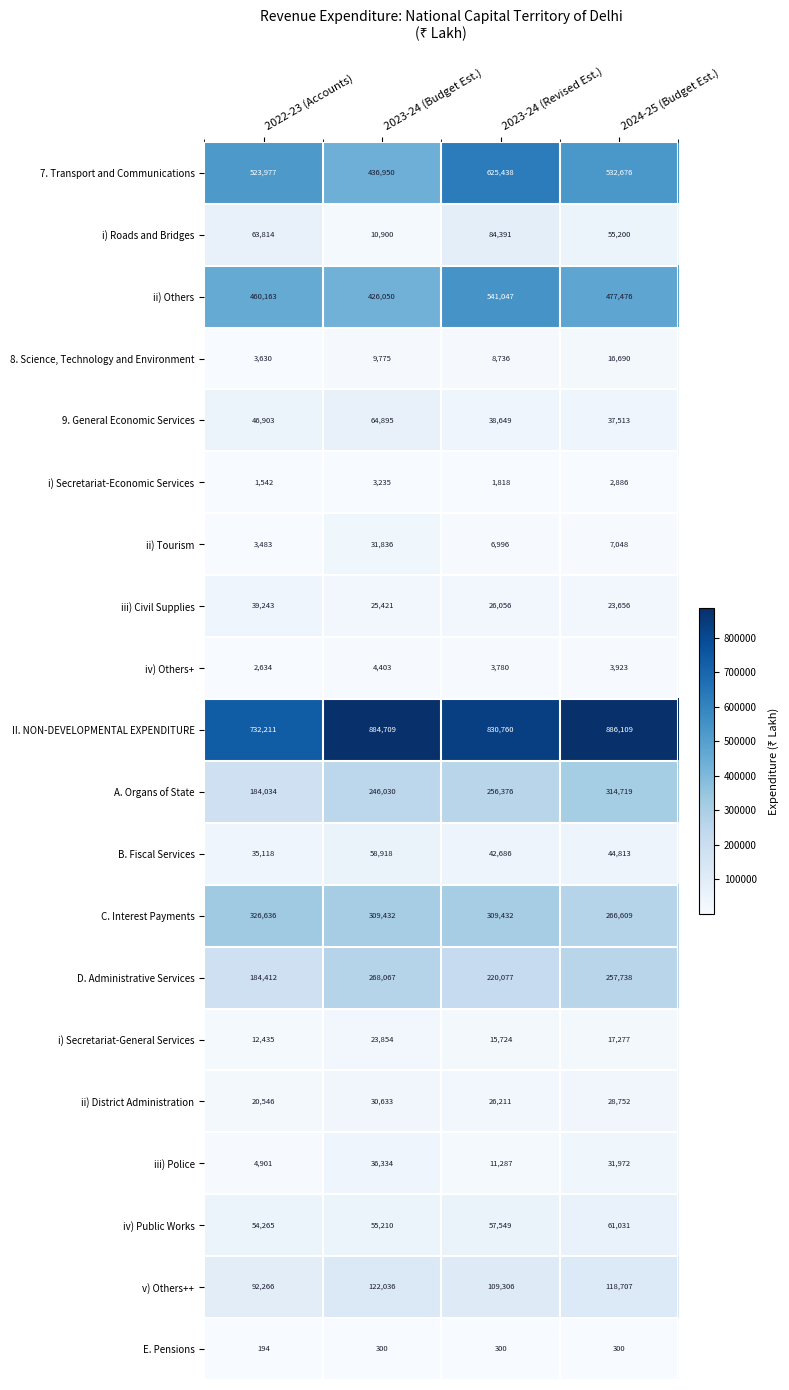

What is the sum of the 8. Science, Technology and Environment values at 2022-23 (Accounts) and 2023-24 (Budget Est.)?

13405